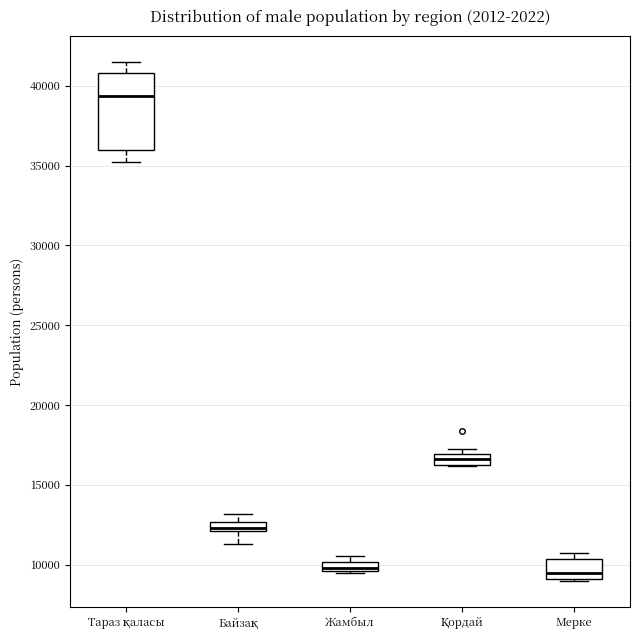

Where does the median line of the box for Мерке sit on the y-axis? The values are not printed on the chart, so give them approximately, as read against the axis.

9500